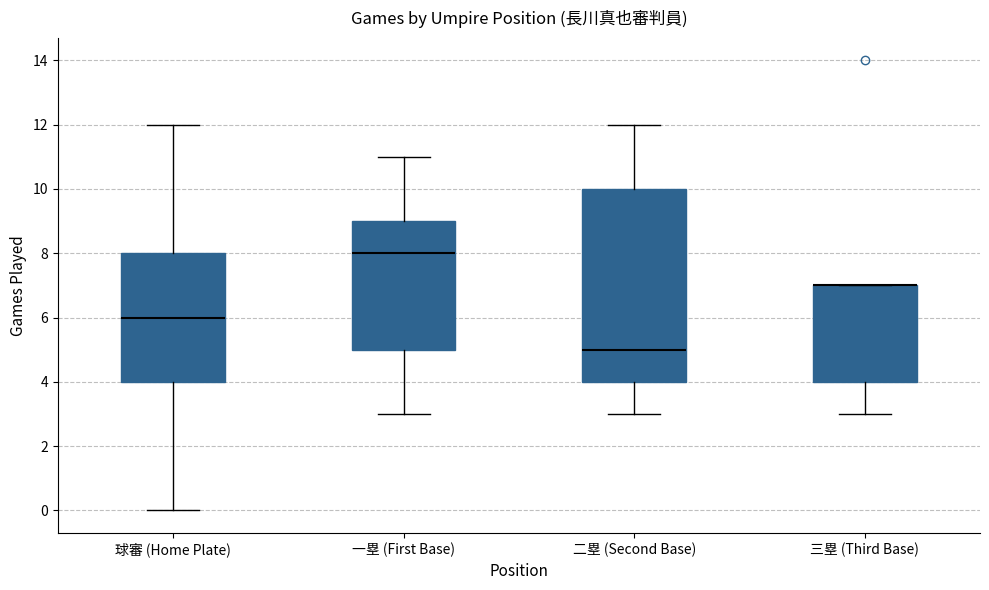

Which box is the tallest, from its lower edge to its upper edge?

二塁 (Second Base)